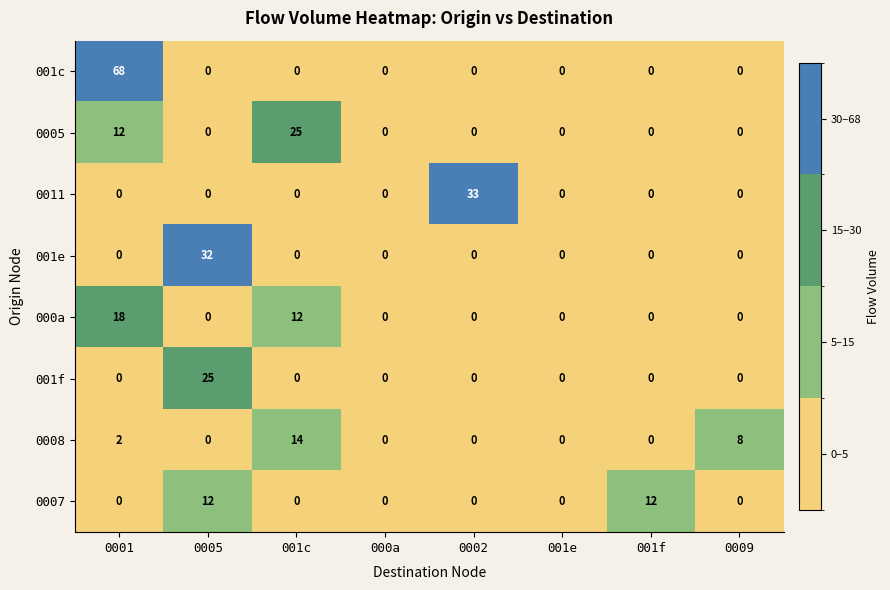

Which series has the largest total across all categories?

001c